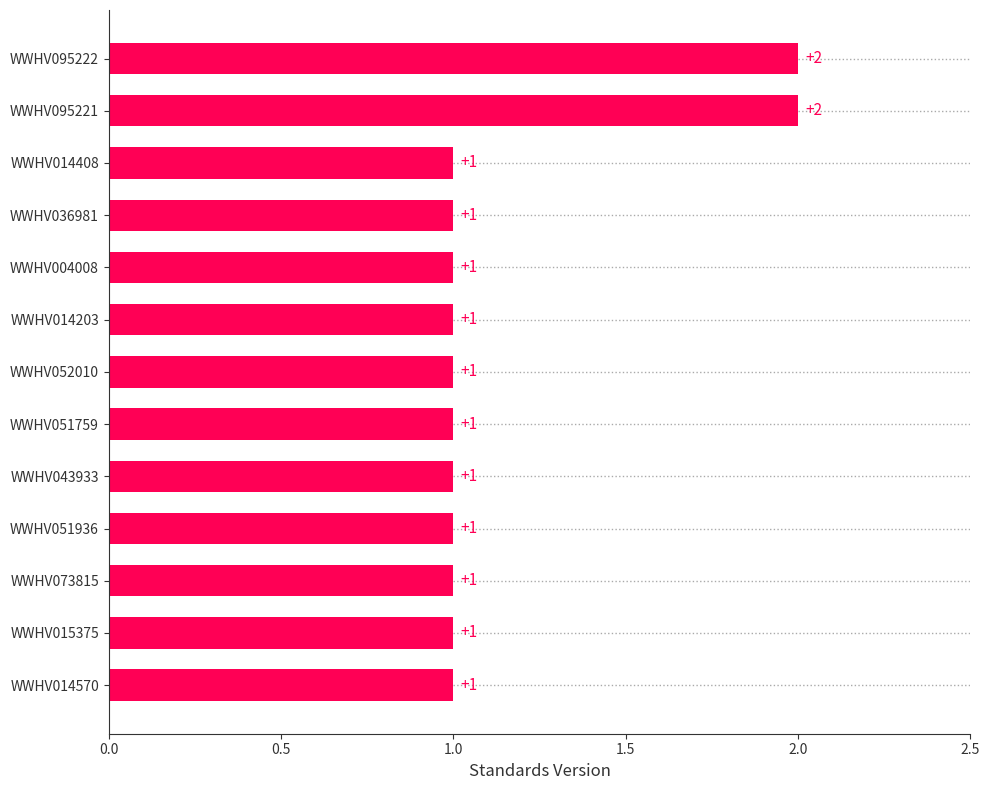

What is the average value?

1